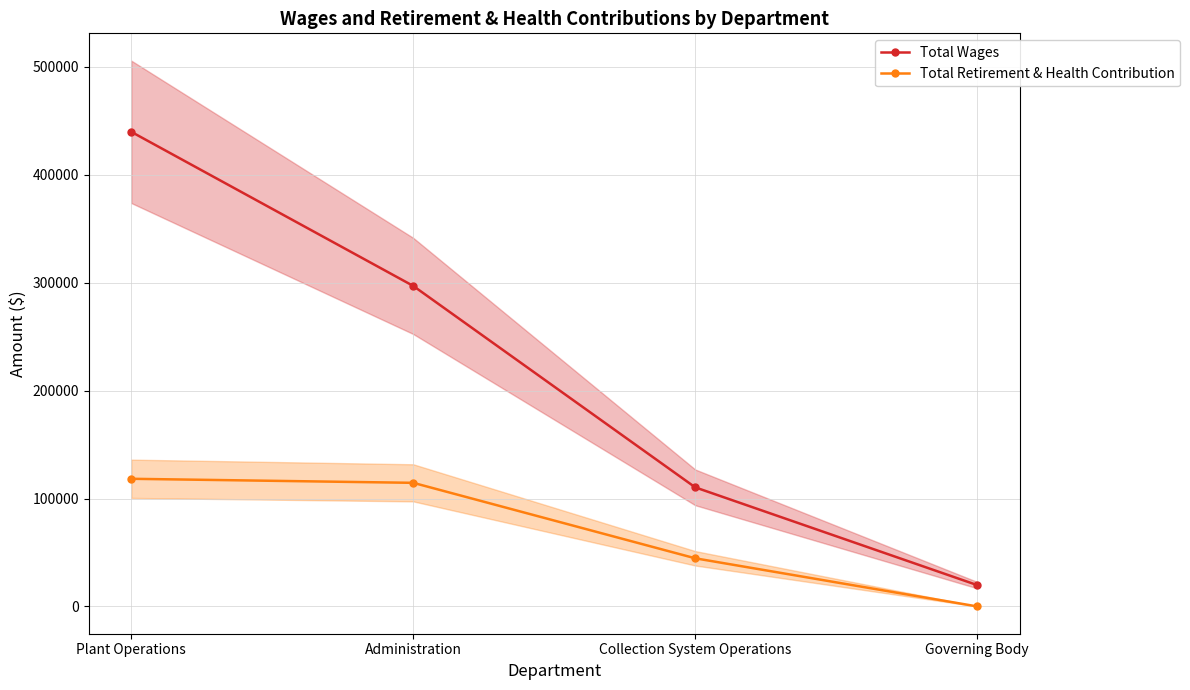

What value does the Total Wages series have at Governing Body?

19760